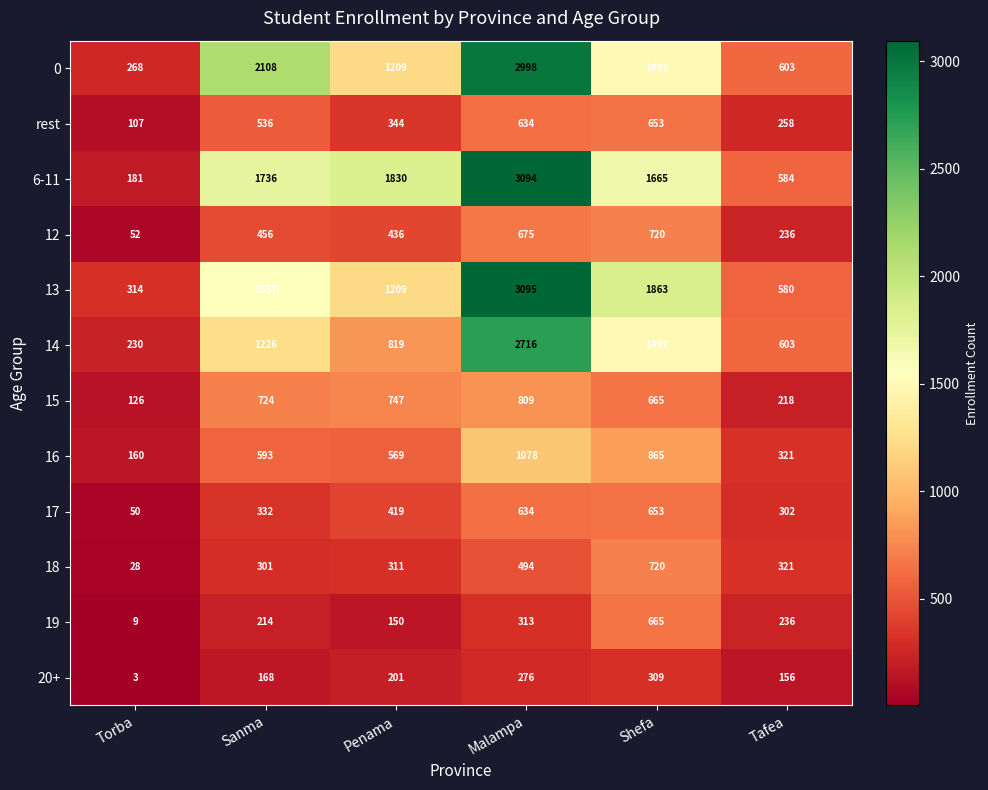

At which label does 19 reach its peak?

Shefa